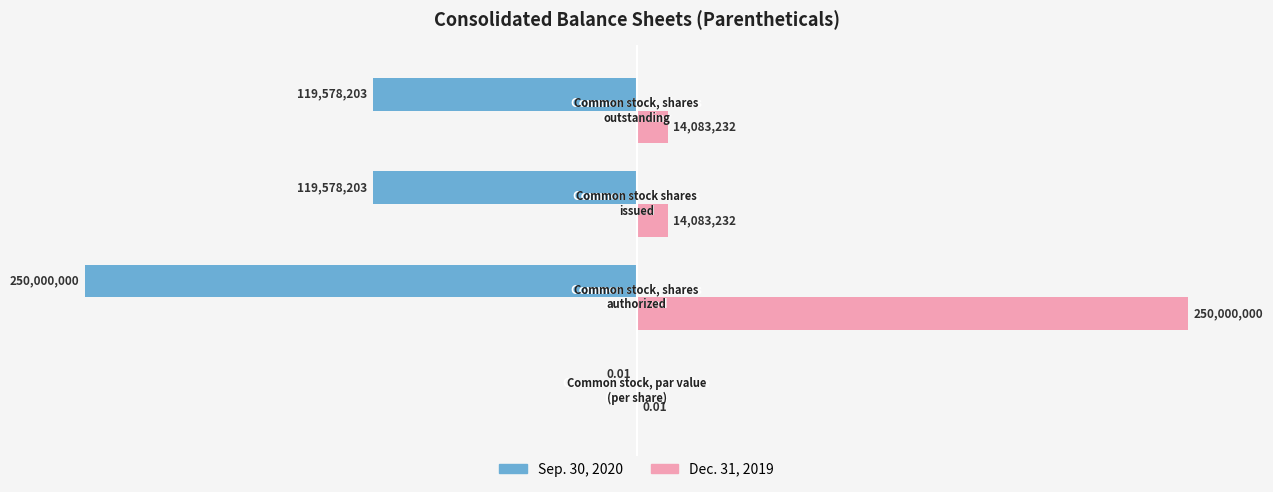

What are all the series names shown in the legend?

Sep. 30, 2020, Dec. 31, 2019